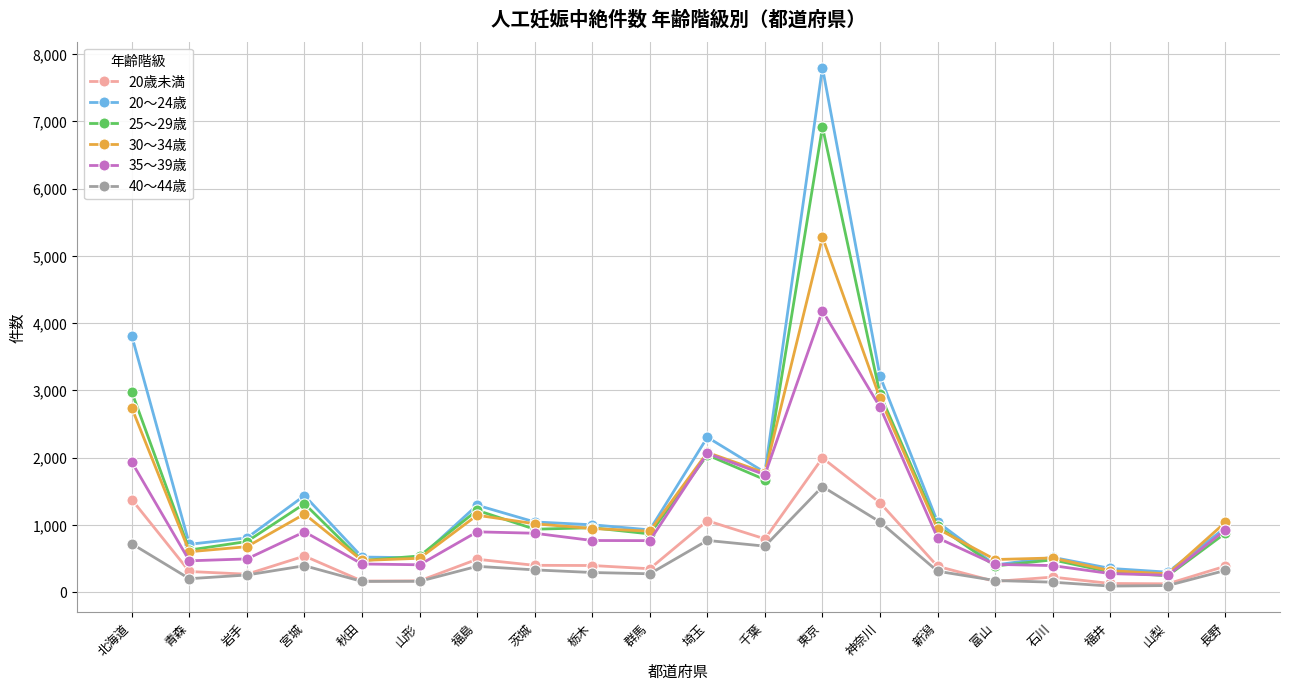

How many categories are shown in the chart?

20